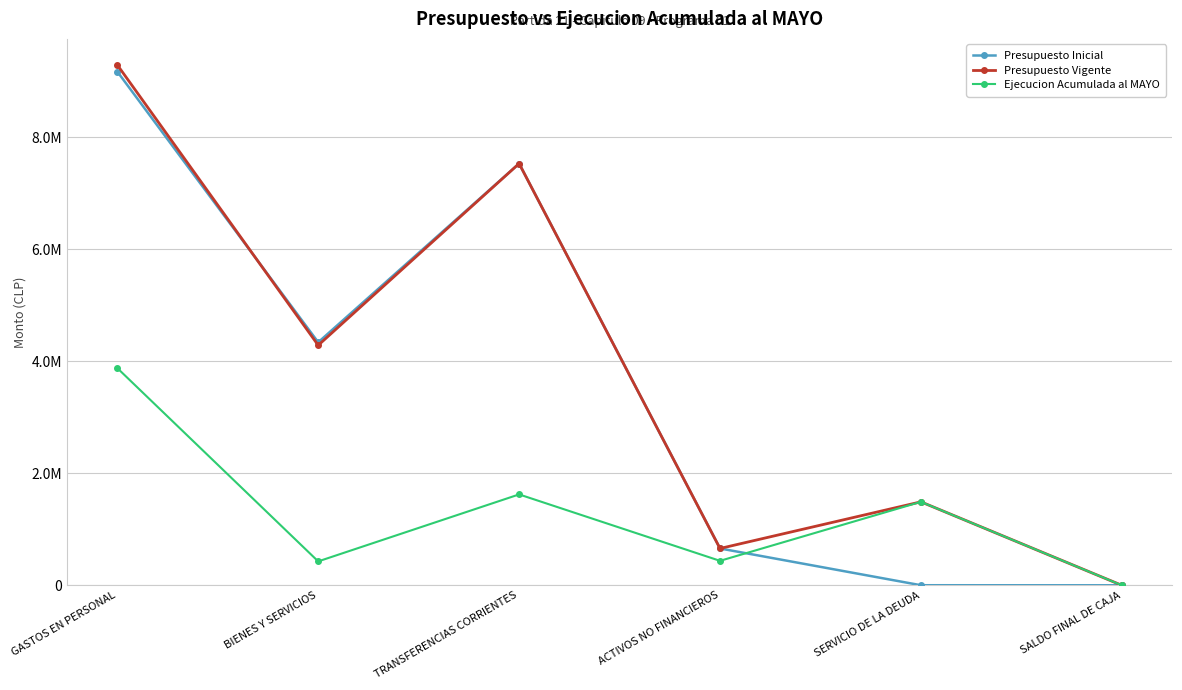

Is the value of Ejecucion Acumulada al MAYO at BIENES Y SERVICIOS greater than the value of Presupuesto Vigente at SALDO FINAL DE CAJA?

Yes